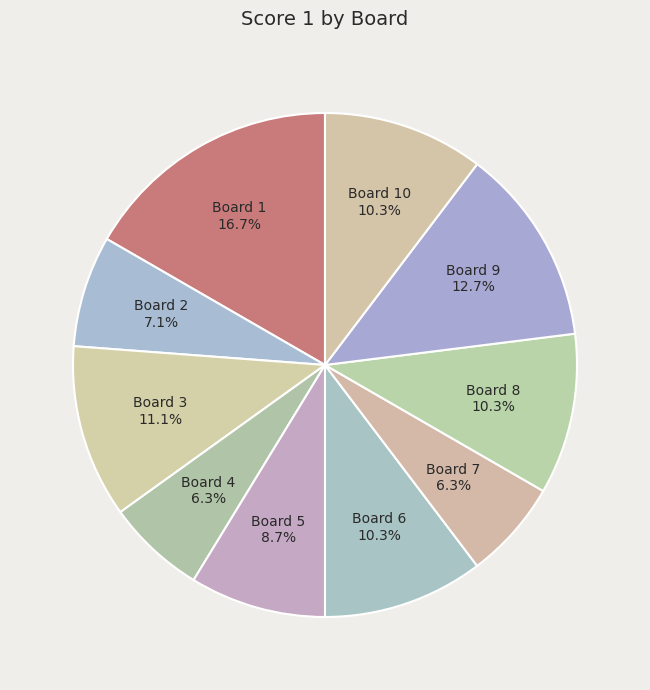

Is it true that Board 3 is 11% of the pie?

True